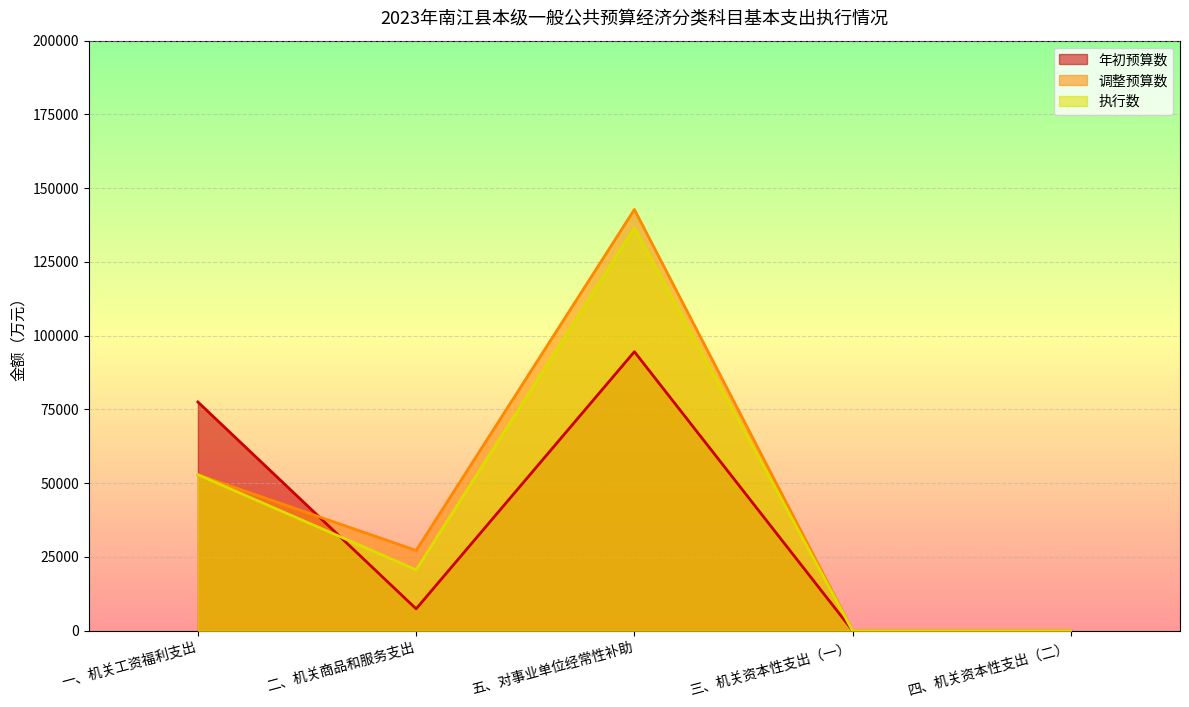

At 五、对事业单位经常性补助, list the series in order from smallest to largest.

年初预算数, 执行数, 调整预算数